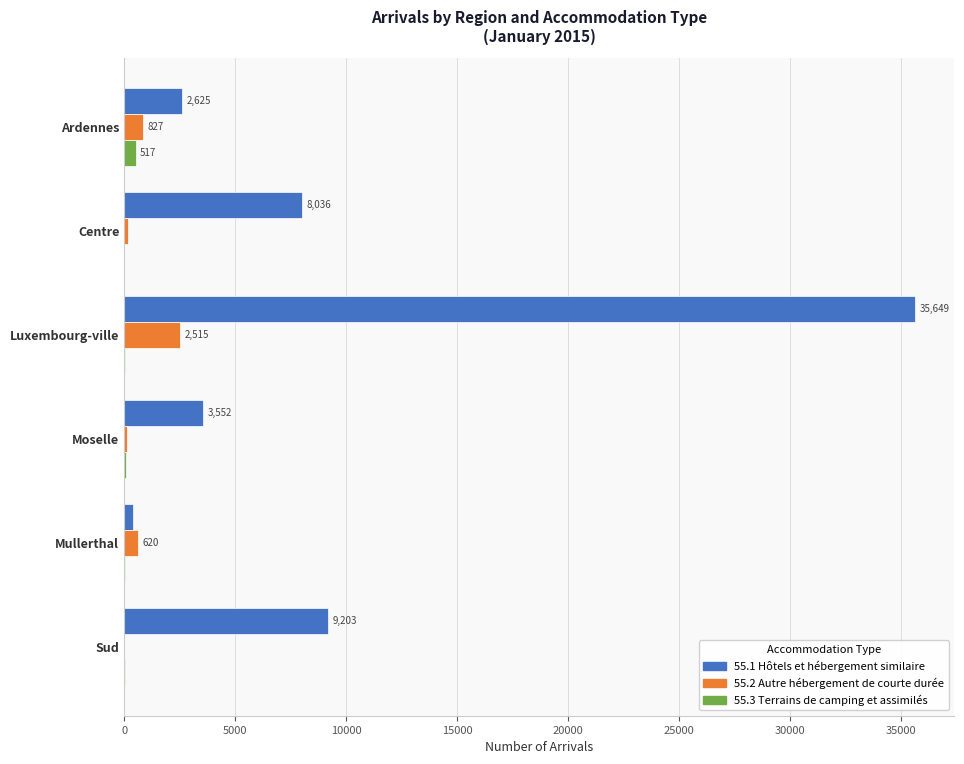

Which label corresponds to the largest value in the chart?

Luxembourg-ville